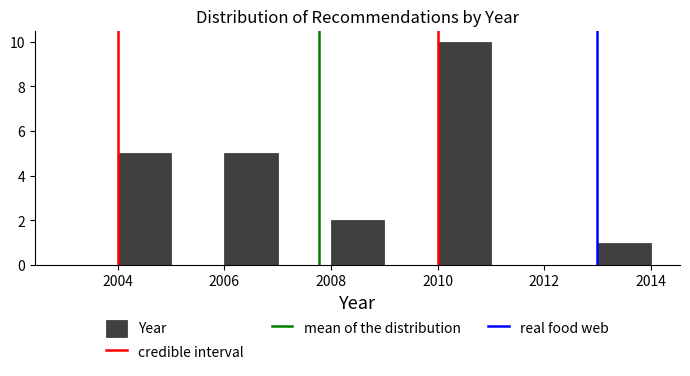

Reading left to right, transcribe this chart: for each bar, give the range it covers on the x-axis and its height. The values are not printed on the chart, so give them approximately, as read against the axis.

2003 to 2004: 0
2004 to 2005: 5
2005 to 2006: 0
2006 to 2007: 5
2007 to 2008: 0
2008 to 2009: 2
2009 to 2010: 0
2010 to 2011: 10
2011 to 2012: 0
2012 to 2013: 0
2013 to 2014: 1